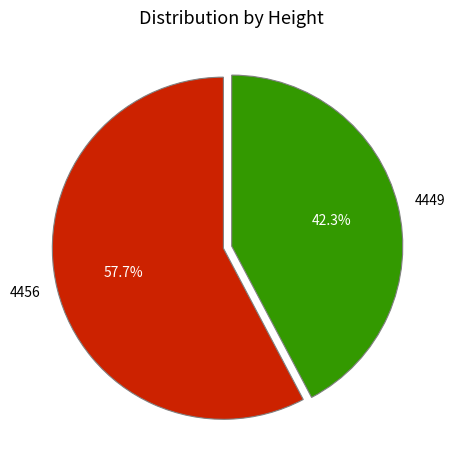

To the nearest percent, what percentage of the pie is 4456?

58%